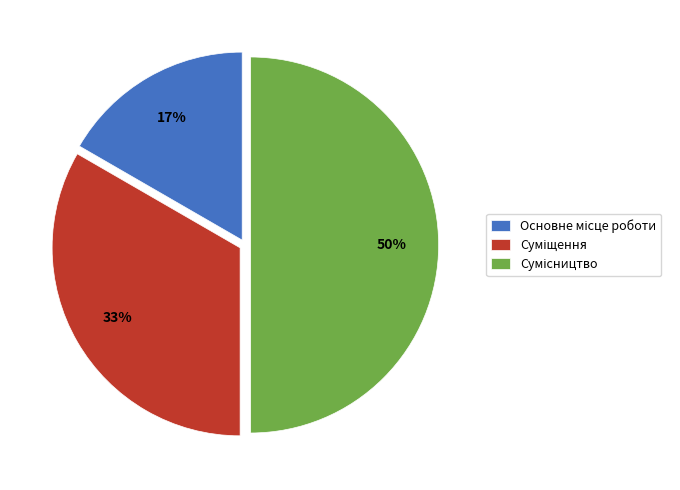

To the nearest percent, what is the difference between the largest and smallest slice percentages?

33%